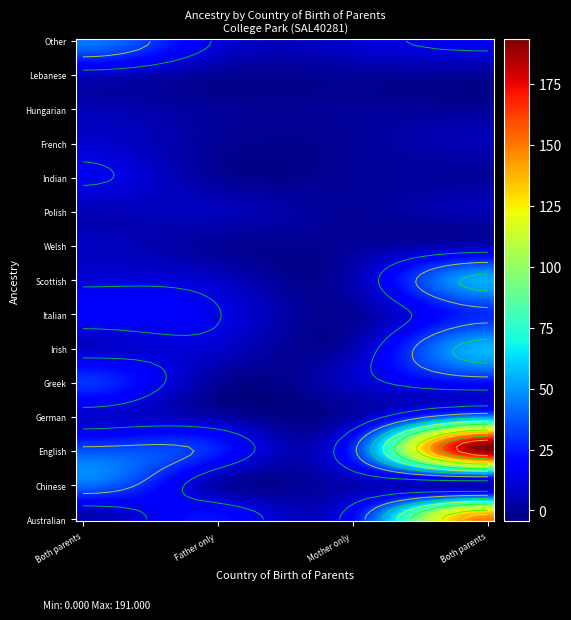

How many German values are between 3 and 45?

4